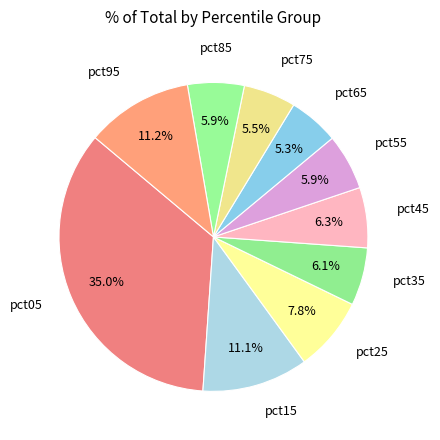

How many slices are in this pie chart?

10